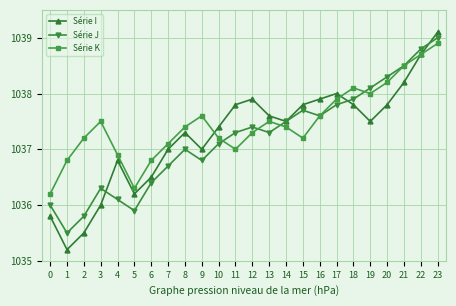

Reading left to right, extract all data points from this chart.

Série I: 1035.8	1035.2	1035.5	1036.0	1036.8	1036.2	1036.5	1037.0	1037.3	1037.0	1037.4	1037.8	1037.9	1037.6	1037.5	1037.8	1037.9	1038.0	1037.8	1037.5	1037.8	1038.2	1038.7	1039.1
Série J: 1036.0	1035.5	1035.8	1036.3	1036.1	1035.9	1036.4	1036.7	1037.0	1036.8	1037.1	1037.3	1037.4	1037.3	1037.5	1037.7	1037.6	1037.8	1037.9	1038.1	1038.3	1038.5	1038.8	1039.0
Série K: 1036.2	1036.8	1037.2	1037.5	1036.9	1036.3	1036.8	1037.1	1037.4	1037.6	1037.2	1037.0	1037.3	1037.5	1037.4	1037.2	1037.6	1037.9	1038.1	1038.0	1038.2	1038.5	1038.7	1038.9